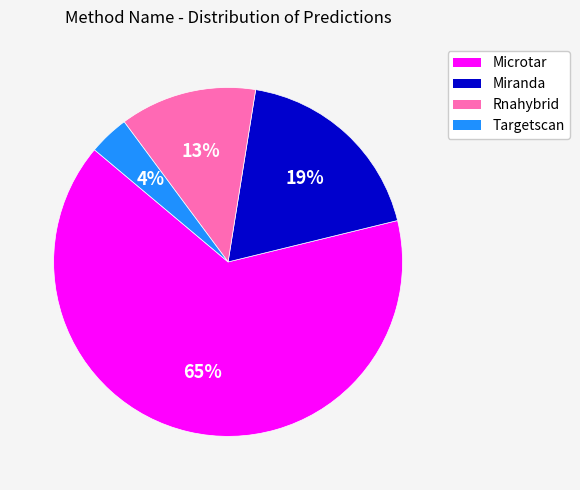

Which has a higher value, Targetscan or Miranda?

Miranda